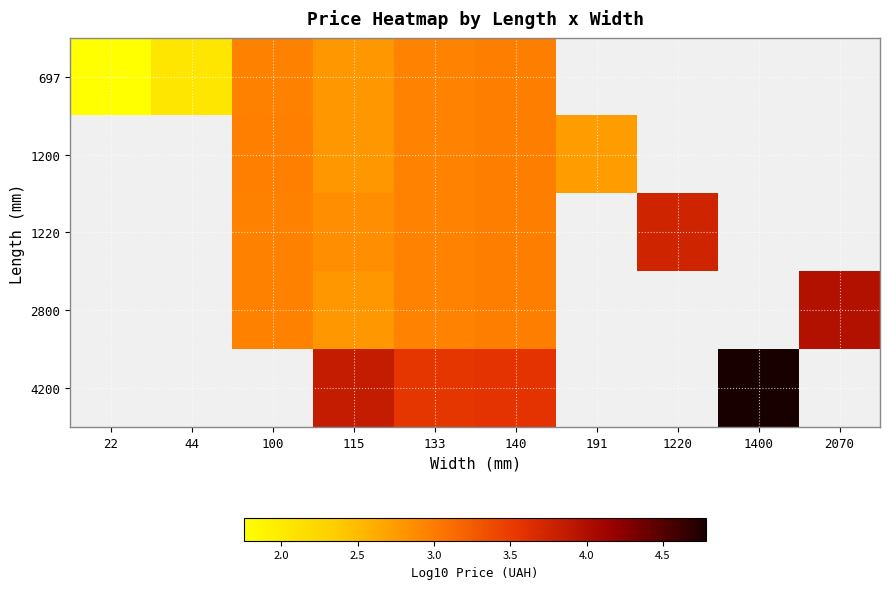

At which category is the sum across all series the highest?

140